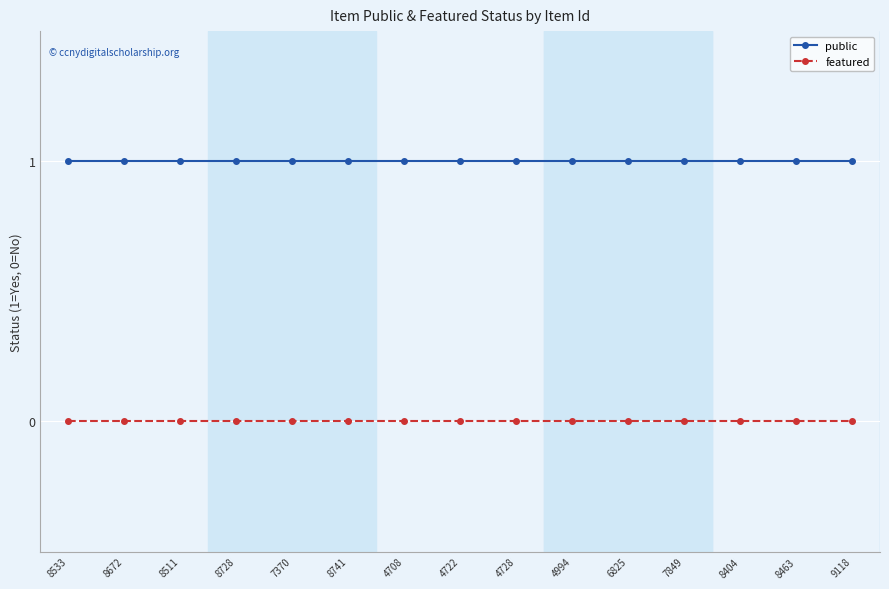

What is the label of the 15th point from the right?

8533